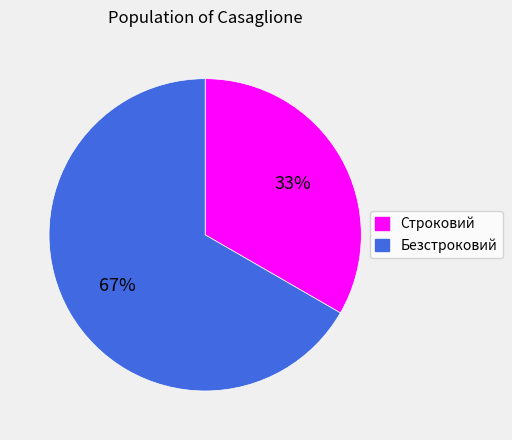

Do Строковий and Безстроковий together represent more than half of the pie?

Yes